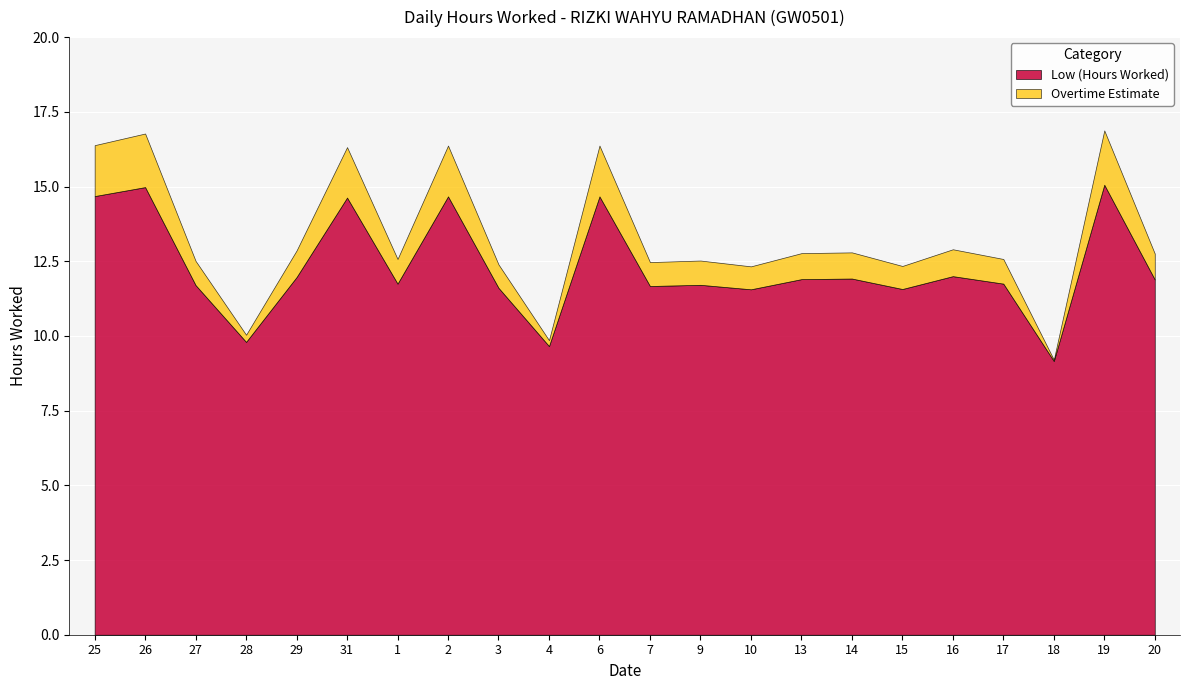

How many distinct data groups are displayed?

1